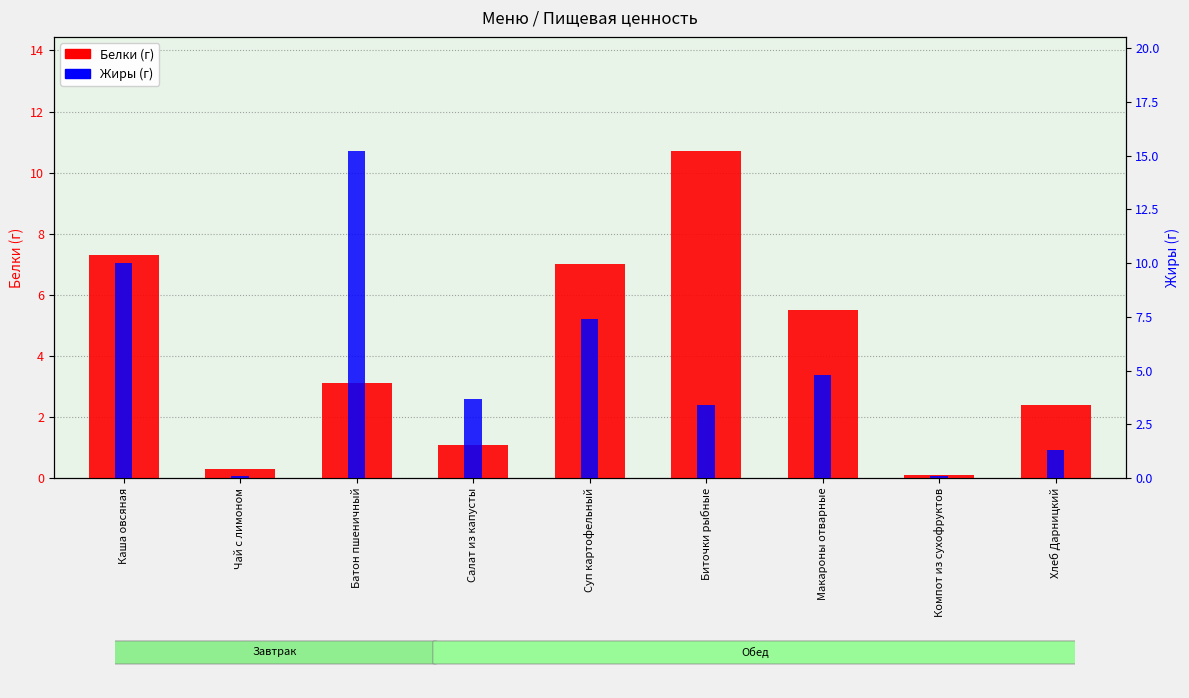

What is the difference between the highest and lowest values at Биточки рыбные?

7.3